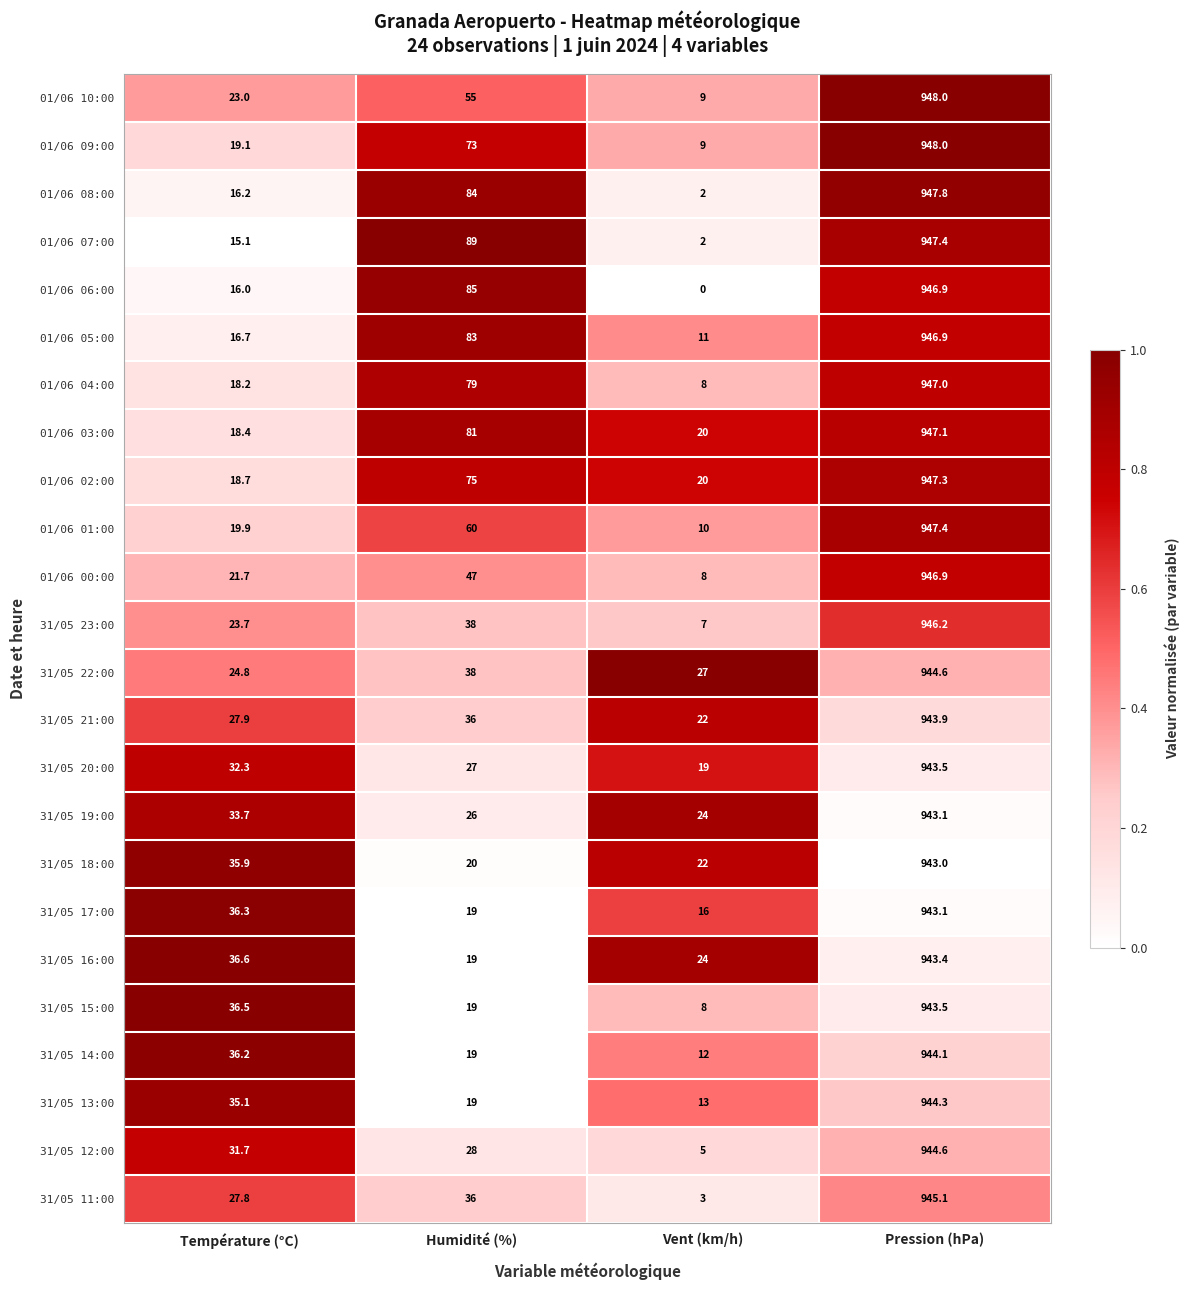

What is the difference between the highest and lowest values at Pression (hPa)?

5.0